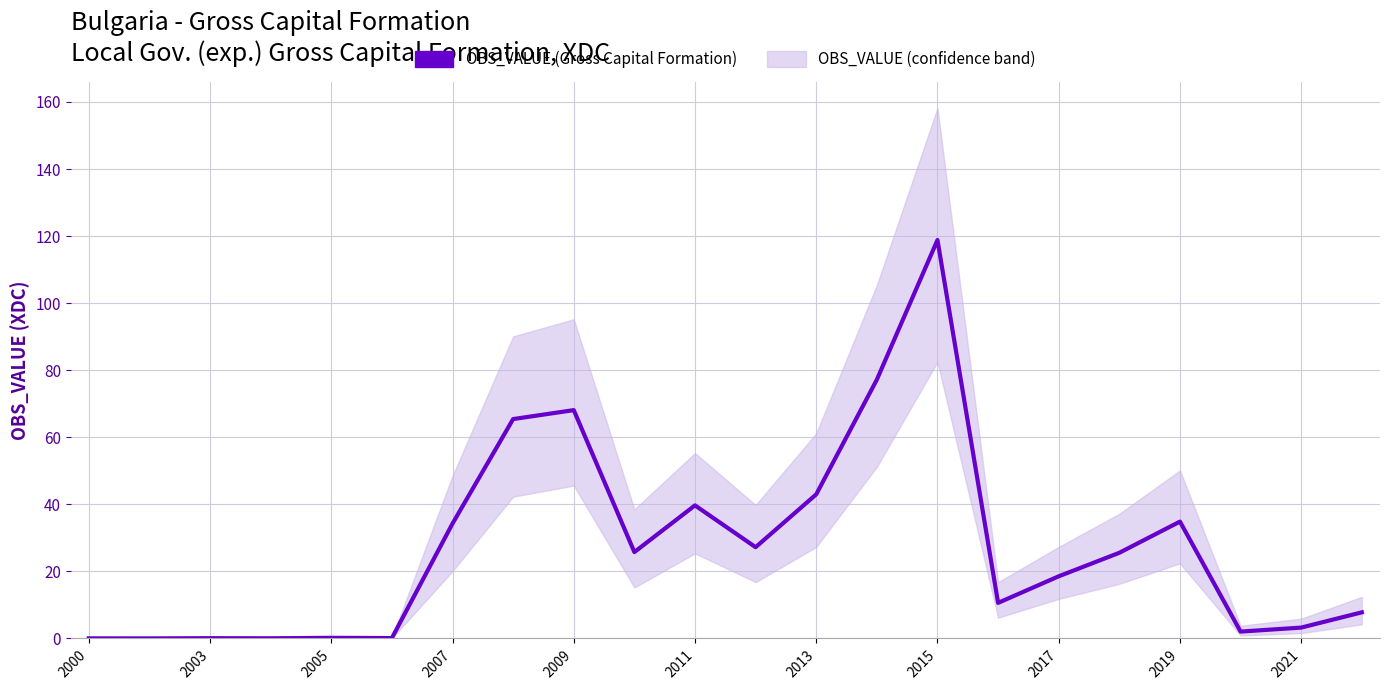

Reading right to left, what are all the values shown in this chart?

7.8	3.2	2.0	34.9	25.6	18.5	10.6	118.8	77.2	43.0	27.2	39.7	25.8	68.1	65.4	34.3	0.1	0.2	0.1	0.1	0.0	0.0